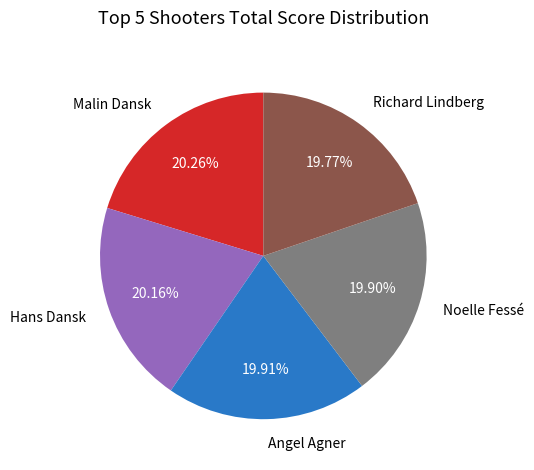

Approximately how many times larger is the value at Richard Lindberg compared to Angel Agner?

1.0